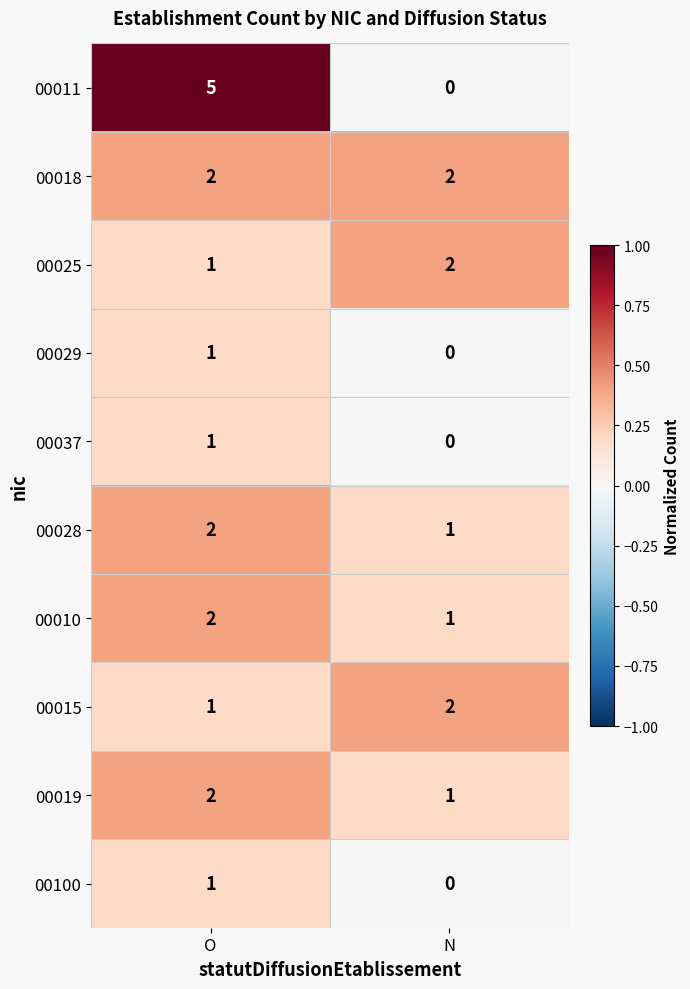

Reading left to right, list all the values displayed in this chart.

00011: 5	0
00018: 2	2
00025: 1	2
00029: 1	0
00037: 1	0
00028: 2	1
00010: 2	1
00015: 1	2
00019: 2	1
00100: 1	0